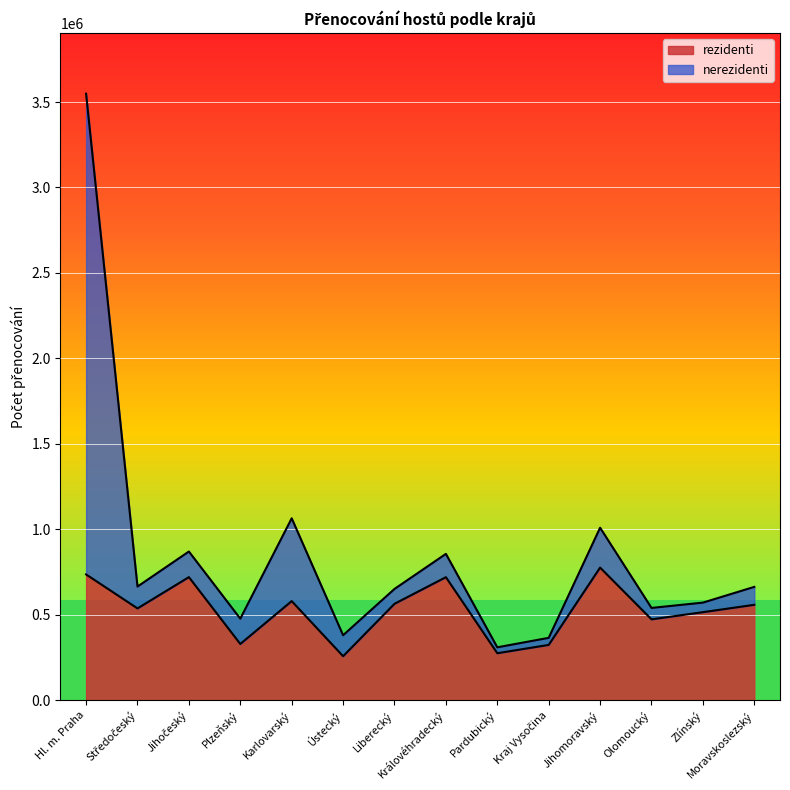

Is it true that the value at Plzeňský is 580670?

False